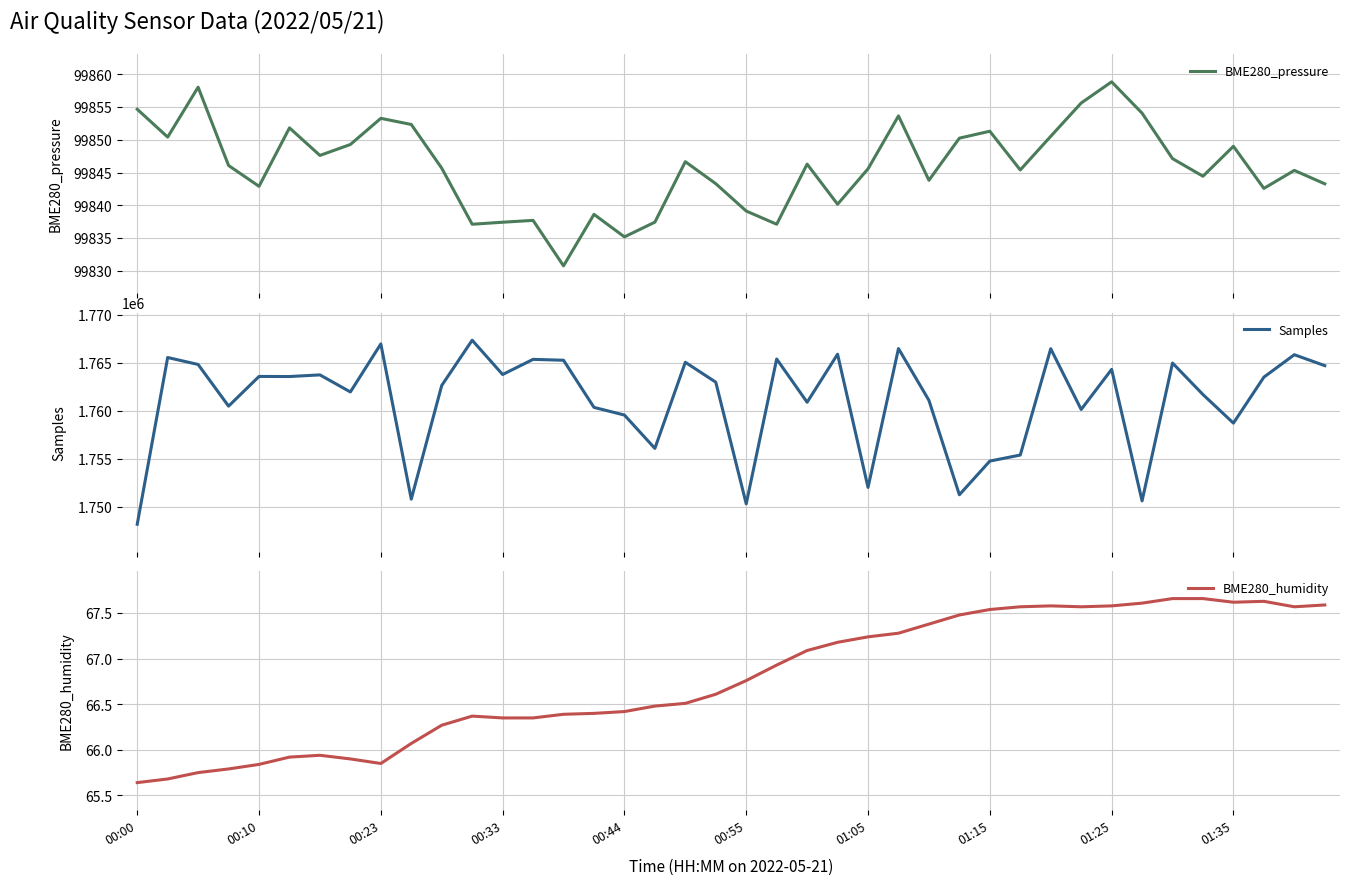

Between 00:00 and 29, which series saw the biggest shift?

Samples